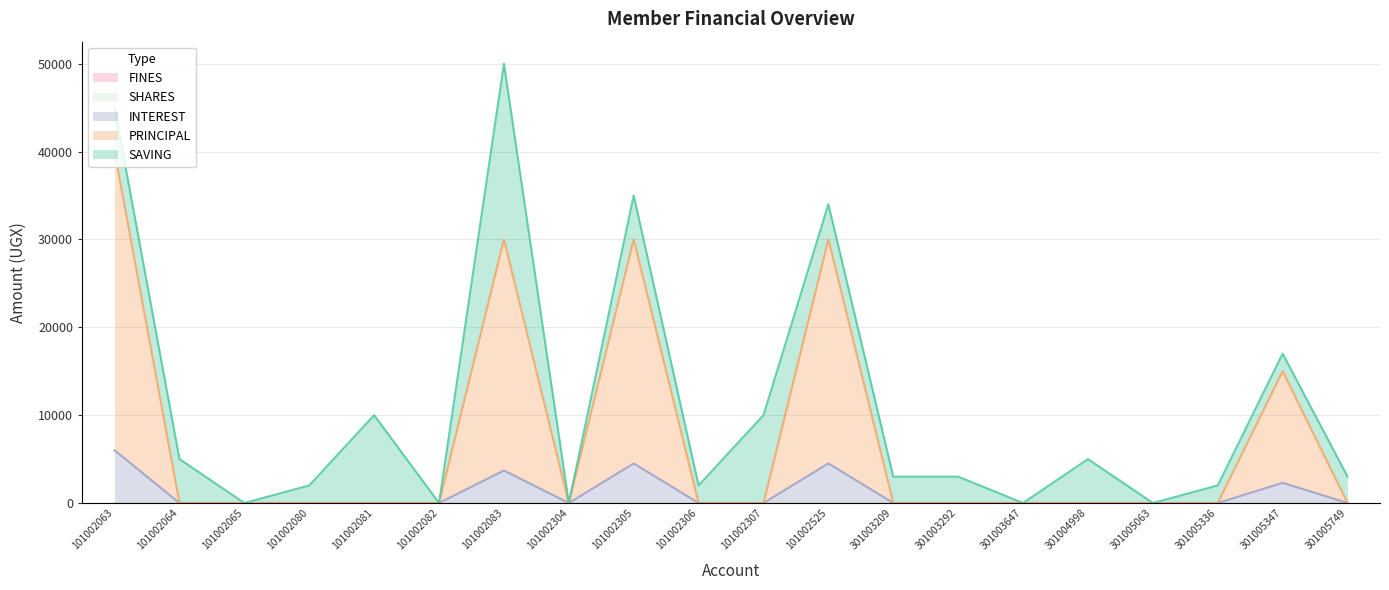

At which category is the sum across all series the highest?

101002083